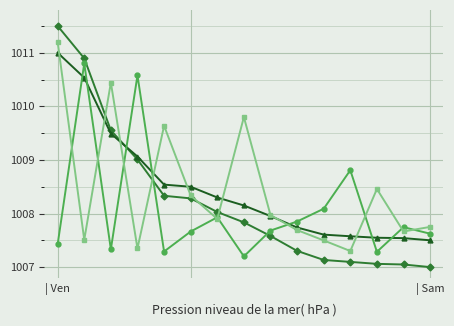

What is the maximum value shown in the chart?

1011.5